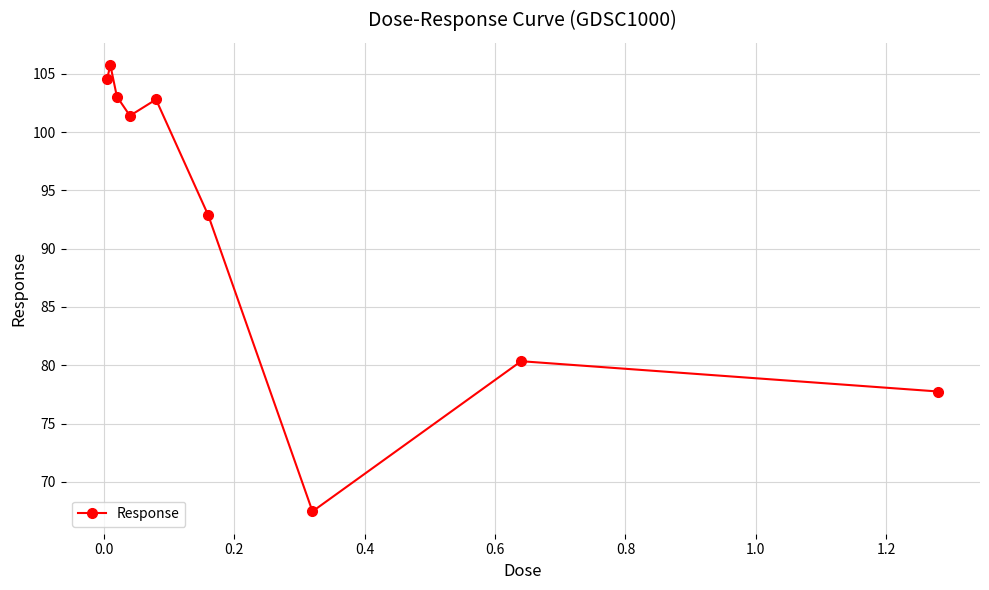

What is the value of the 1st point from the left?

104.6